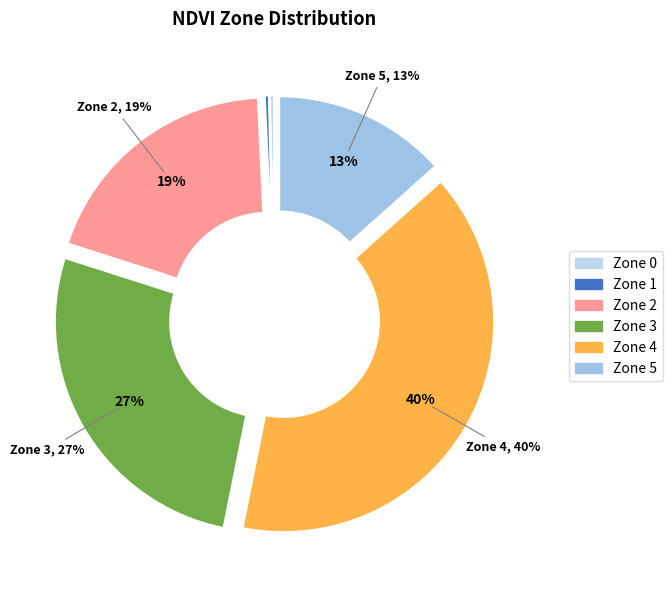

Is 0 the majority of the pie?

No